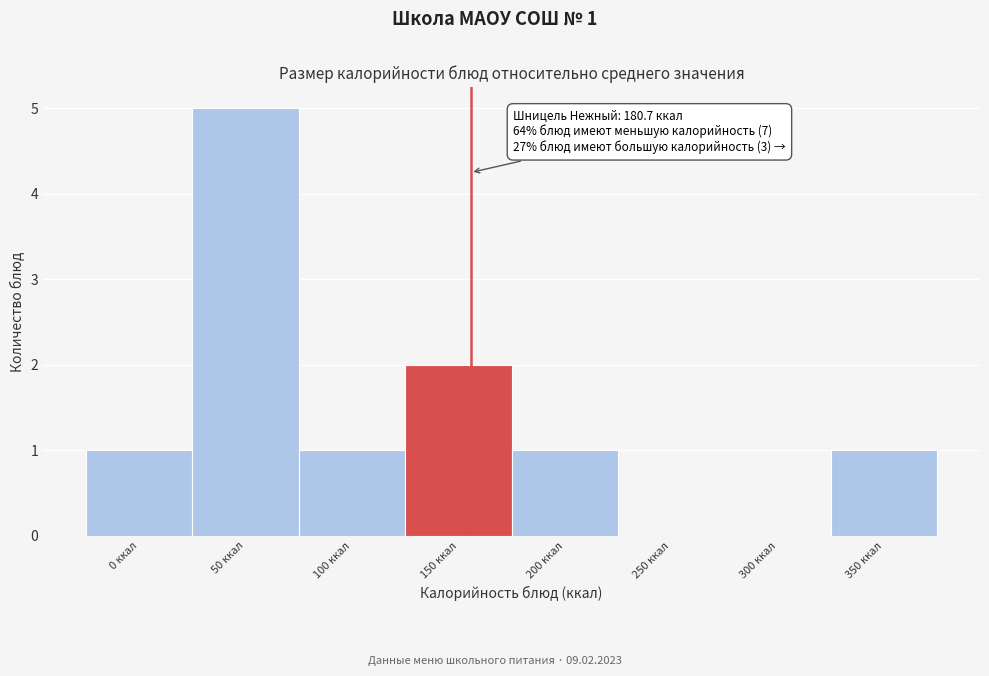

Reading left to right, transcribe all the data shown in this chart.

0 ккал=1	50 ккал=5	100 ккал=1	150 ккал=2	200 ккал=1	250 ккал=0	300 ккал=0	350 ккал=1